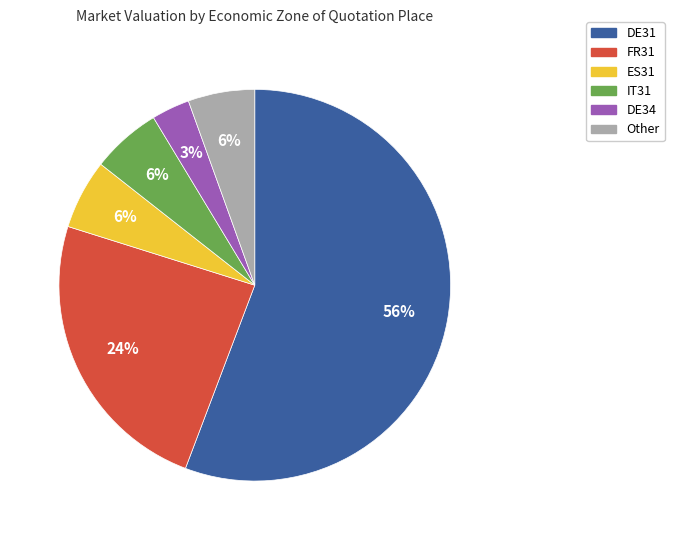

Count the number of slices in the pie.

6